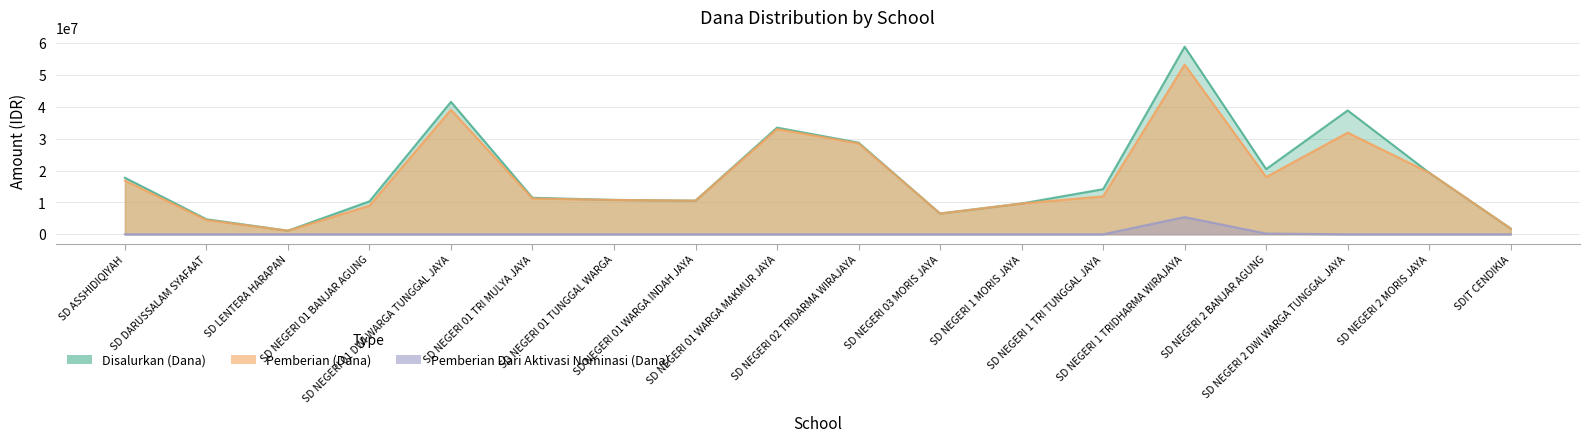

The value of Disalurkan (Dana) at SD NEGERI 1 TRIDHARMA WIRAJAYA is 96858464. True or false?

False